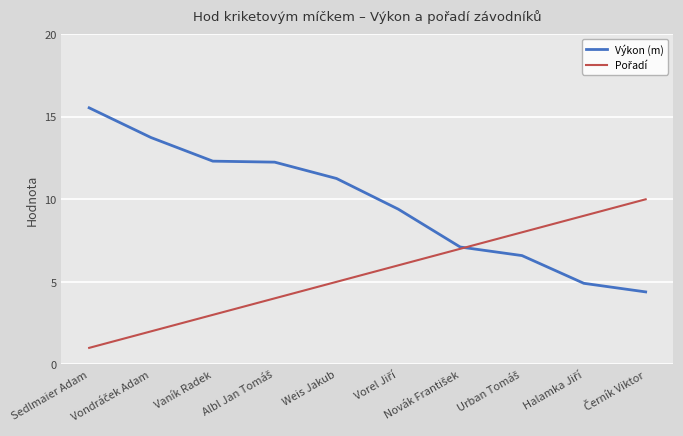

True or false: Výkon (m) has more than 2 interior local peaks.

False